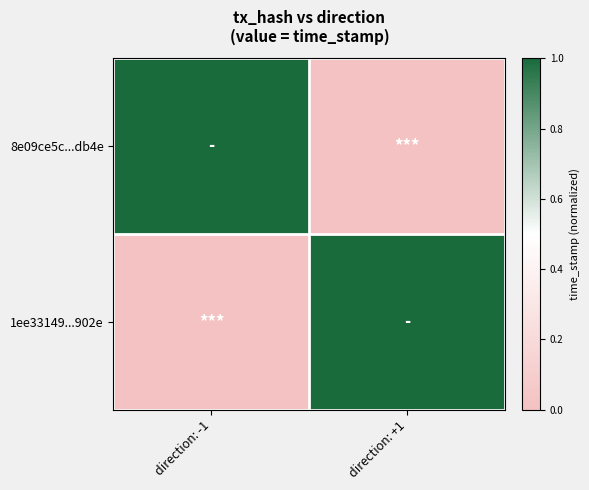

How many data points does each series have?

2